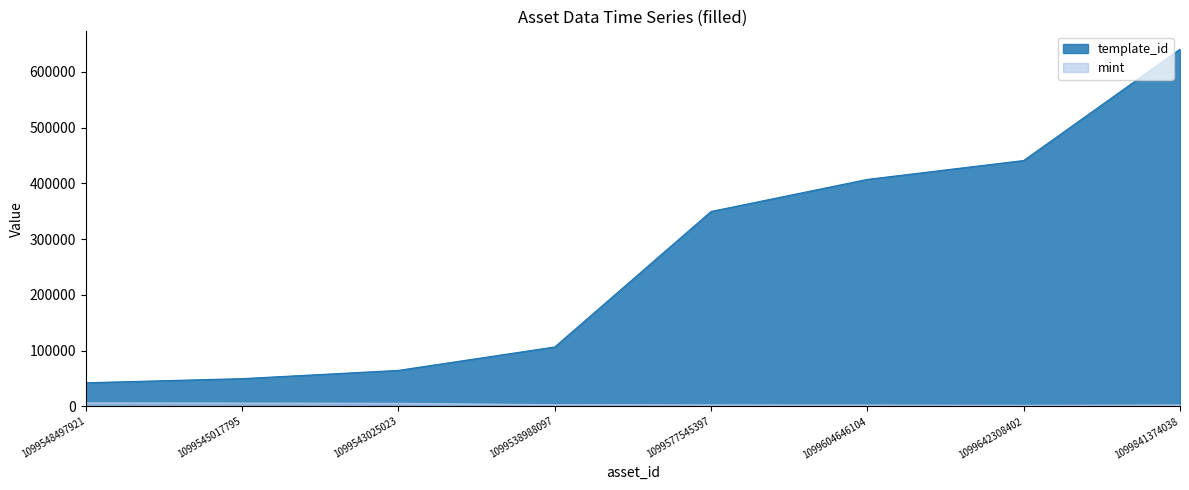

Rank the series by their maximum value, from highest to lowest.

template_id, mint